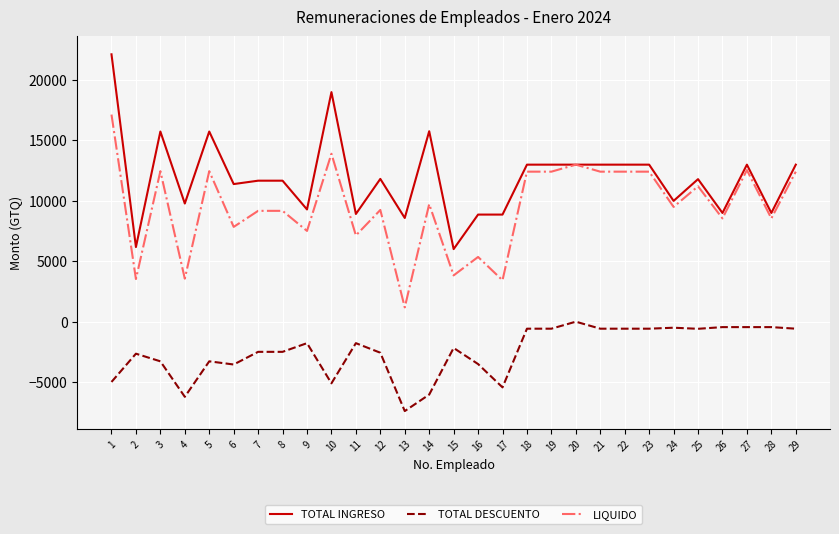

What is the total value across all series at 10?

27806.1